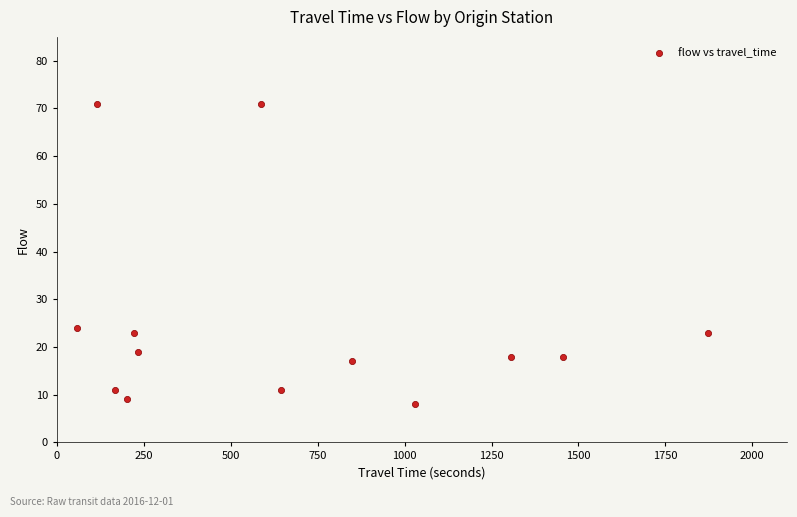

What Y value in the scatter plot is closest to 39?

24